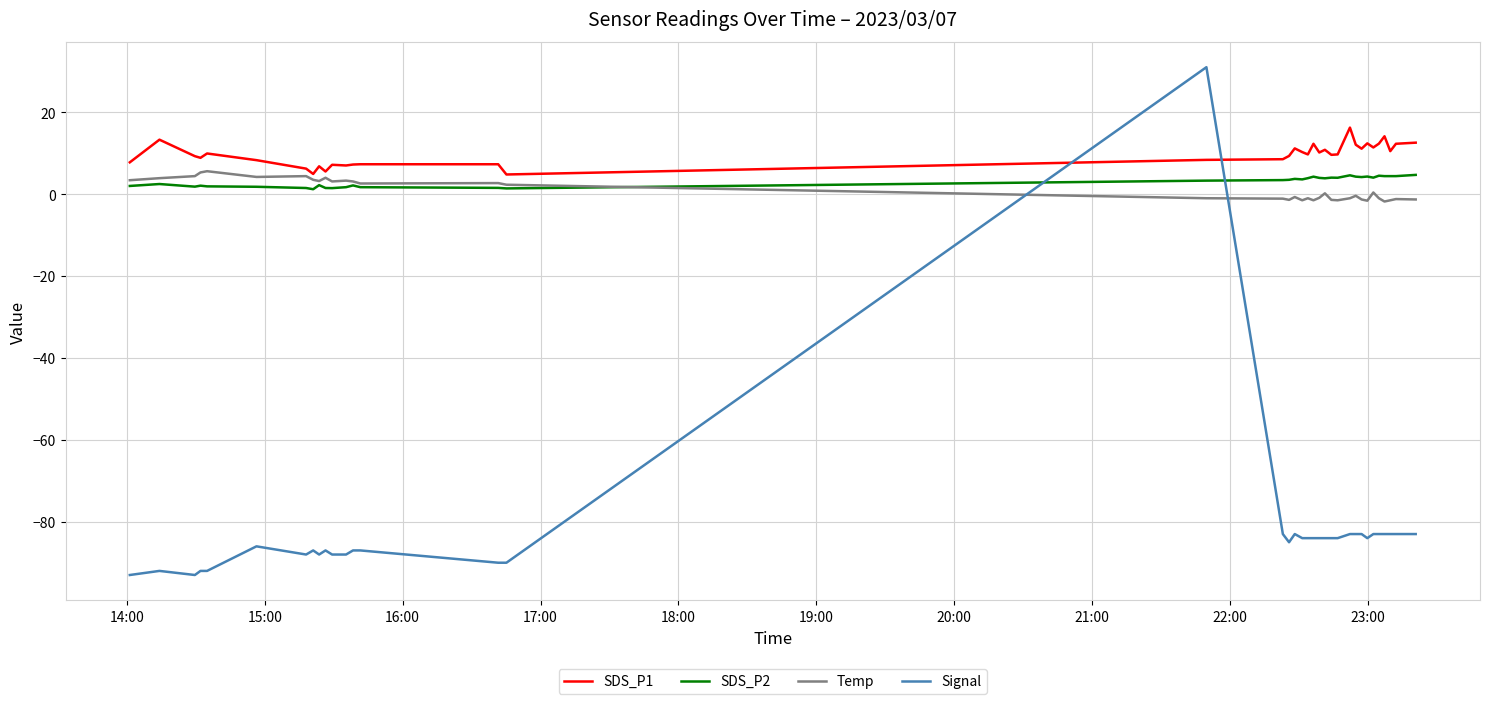

Which series has the largest range (max minus min)?

Signal